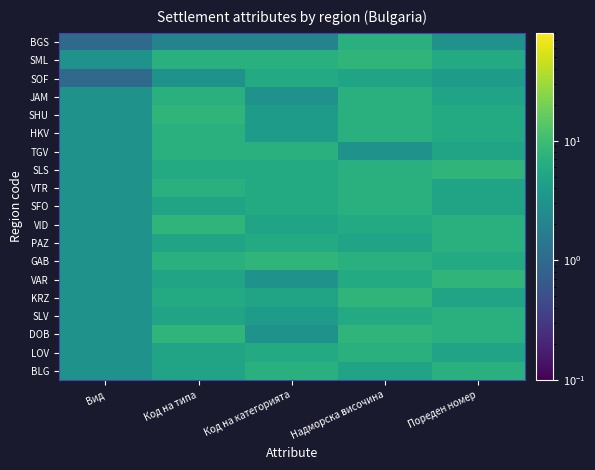

What is the total value across all series at Код на категорията?

98.0